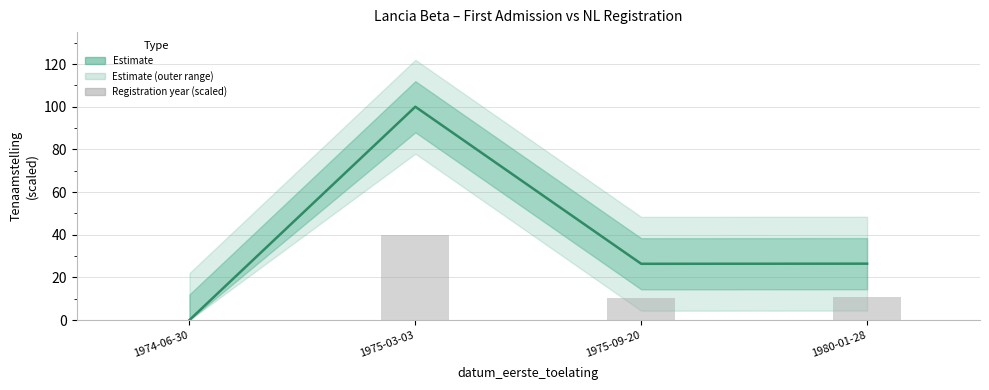

What is the sum of the Registration year (scaled) values at 1975-03-03 and 1974-06-30?

40.0